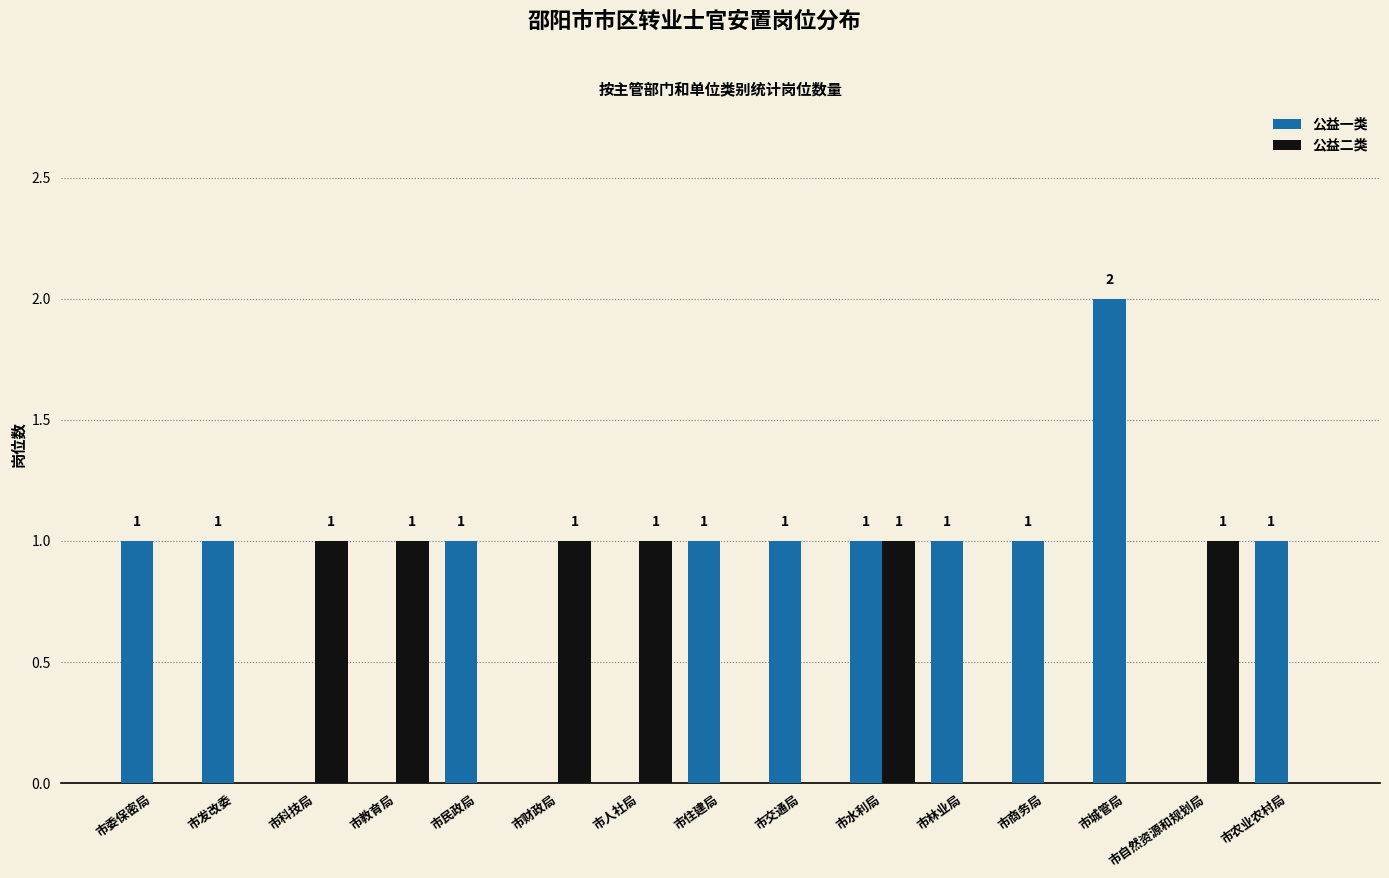

How many 公益一类 values are between 0 and 1?

14